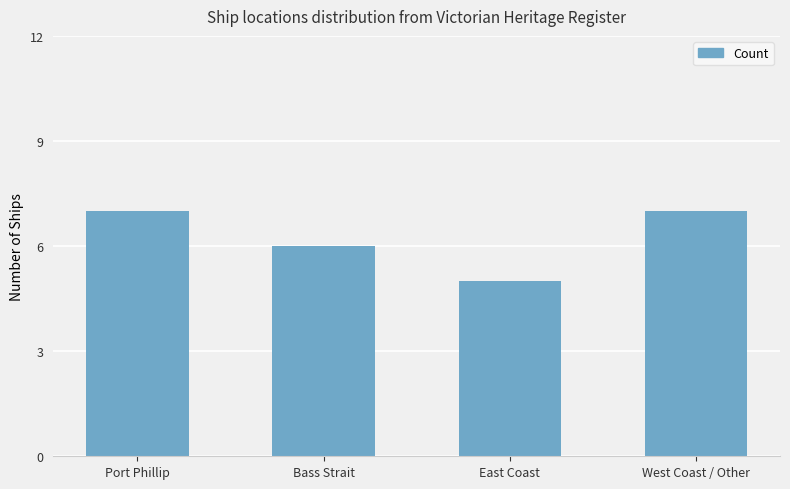

How many bars are there in total?

4